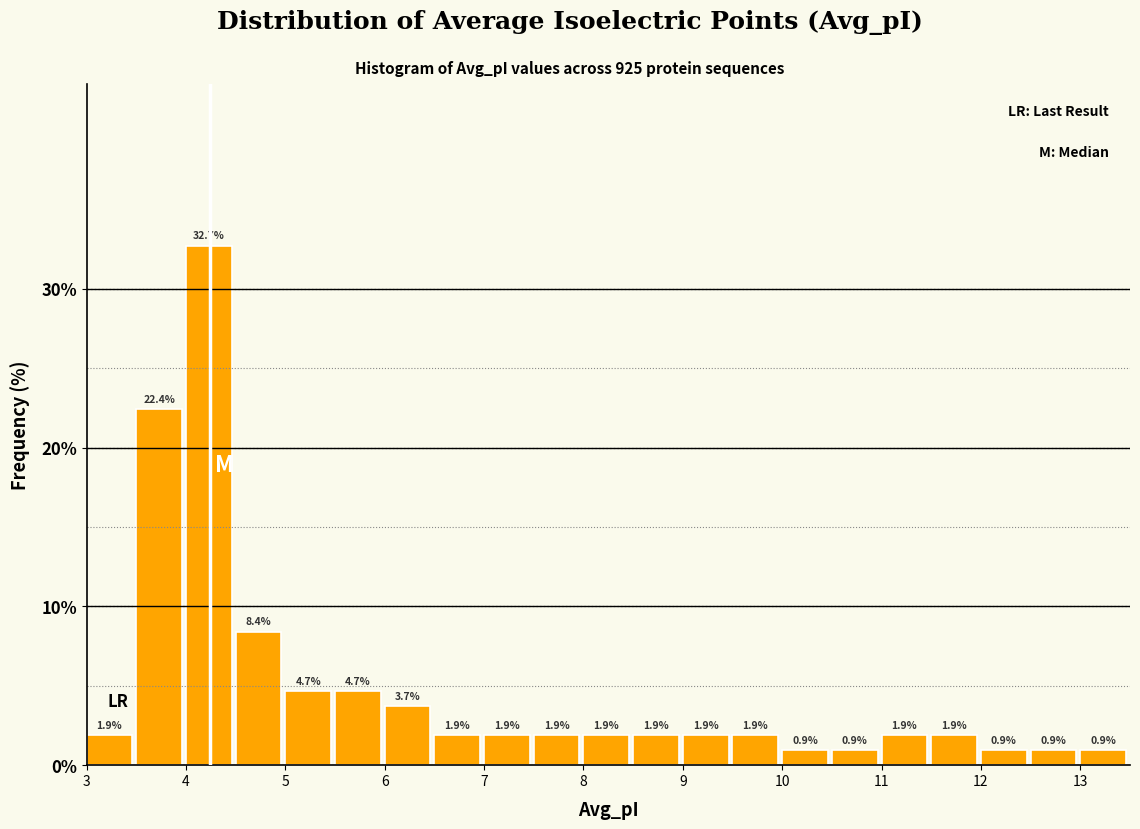

Over which range of the x-axis is the bar tallest?

4.0 to 4.5